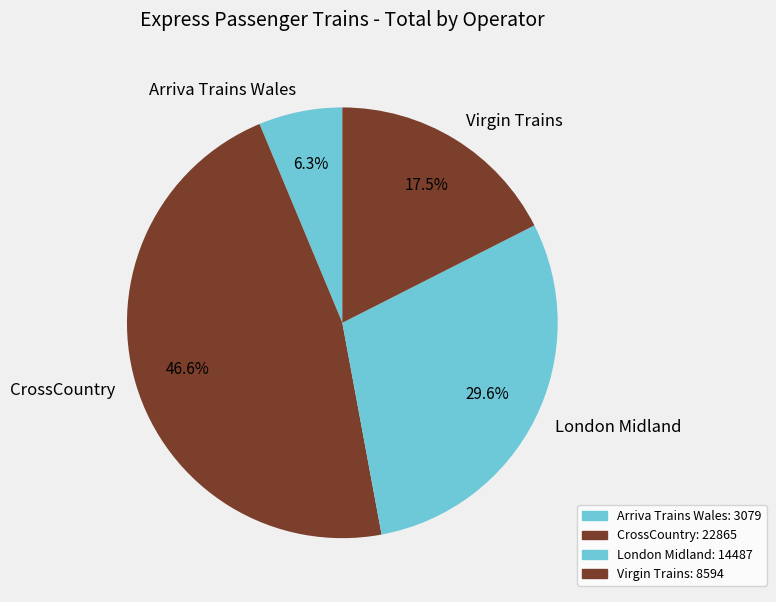

Which category has the biggest portion of the pie?

CrossCountry